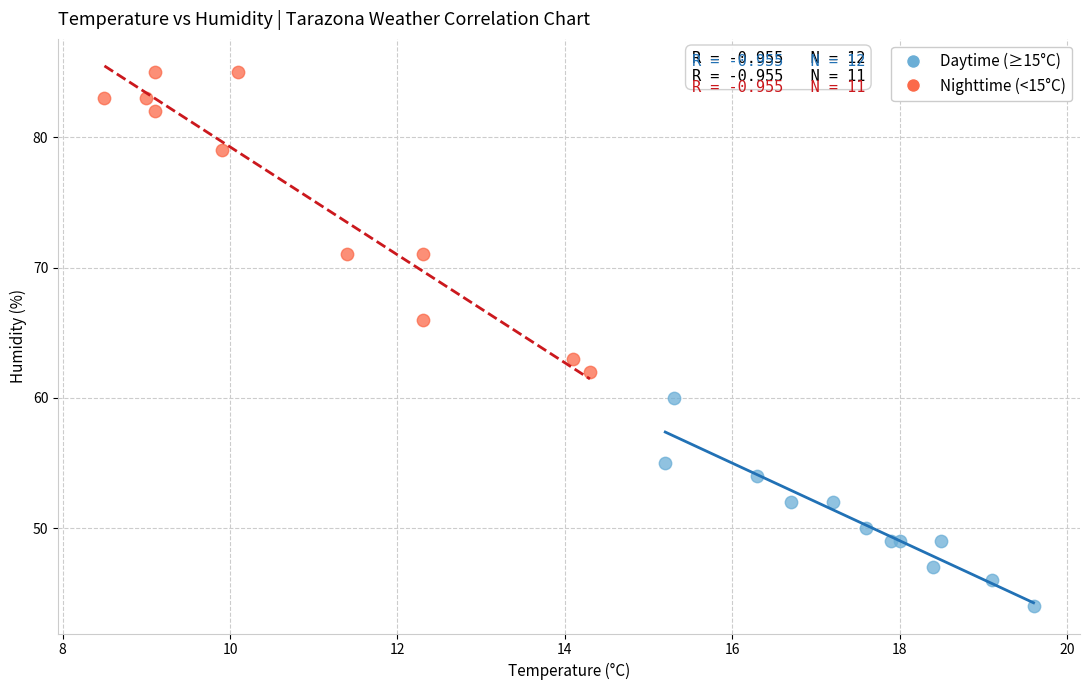

Which series contains the lowest Y value?

Daytime (≥15°C)